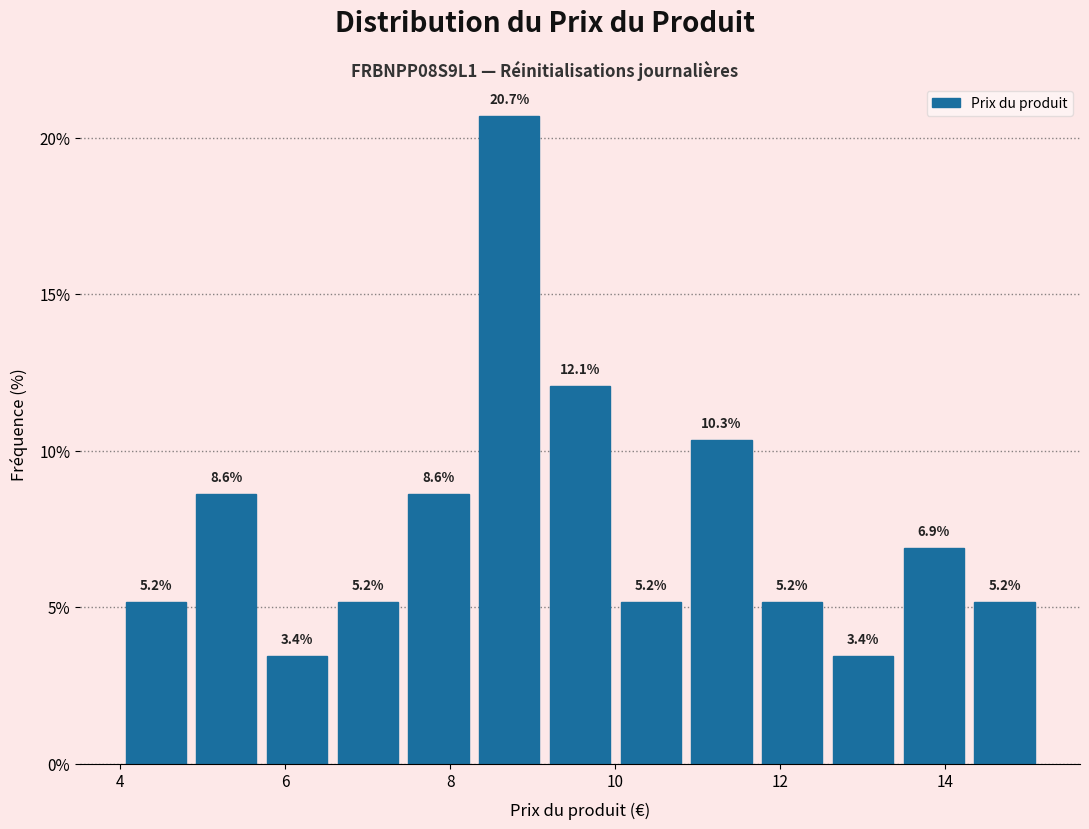

What is the height of the bar covering 13.4 to 14.2 on the x-axis? The bar edges are not printed on the chart, so give them approximately, as read against the axis.

6.9